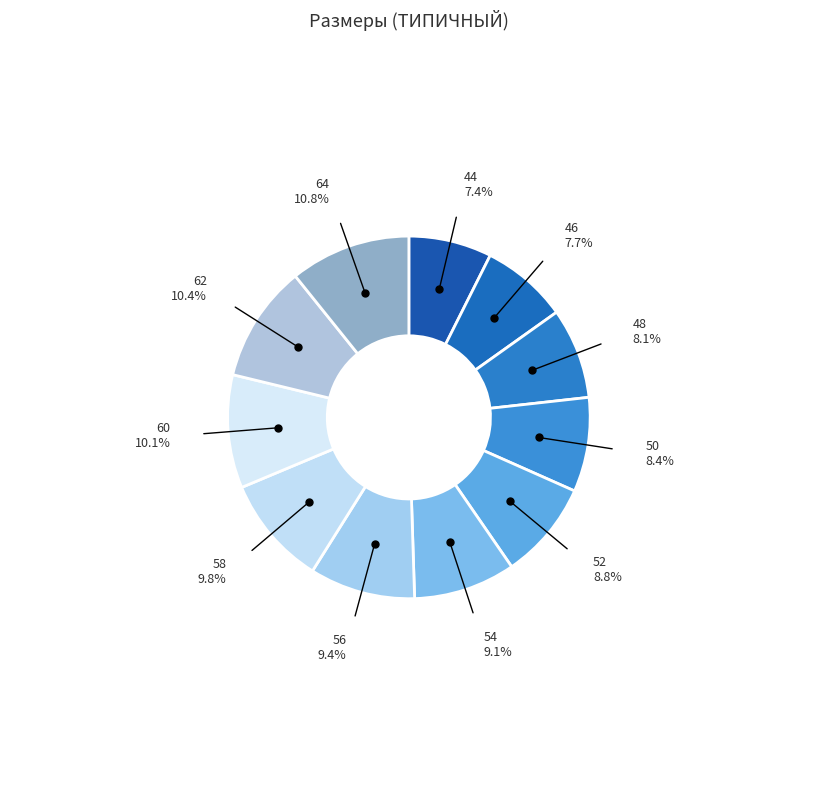

What portion of the pie excludes 48?

91.9%